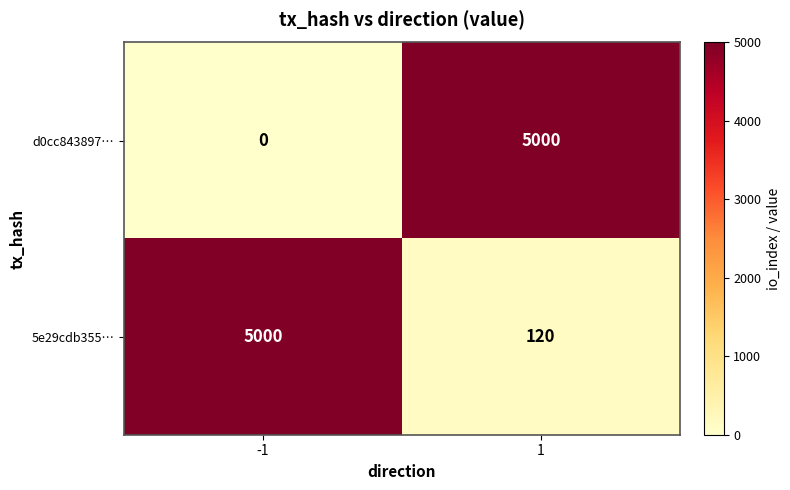

What is the minimum value for 5e29cdb355…?

120